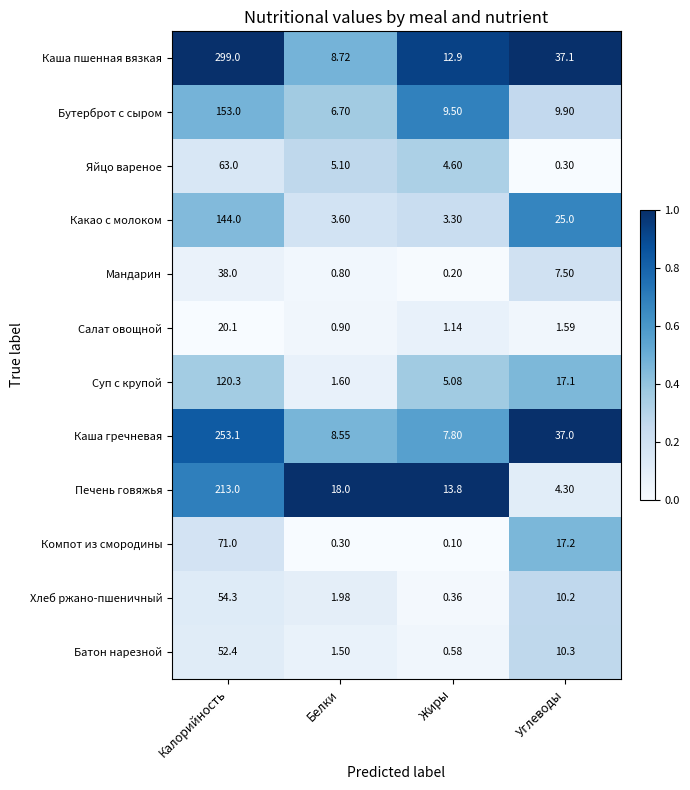

Rank the series by their maximum value, from lowest to highest.

Салат овощной, Мандарин, Батон нарезной, Хлеб ржано-пшеничный, Яйцо вареное, Компот из смородины, Суп с крупой, Какао с молоком, Бутерброт с сыром, Печень говяжья, Каша гречневая, Каша пшенная вязкая